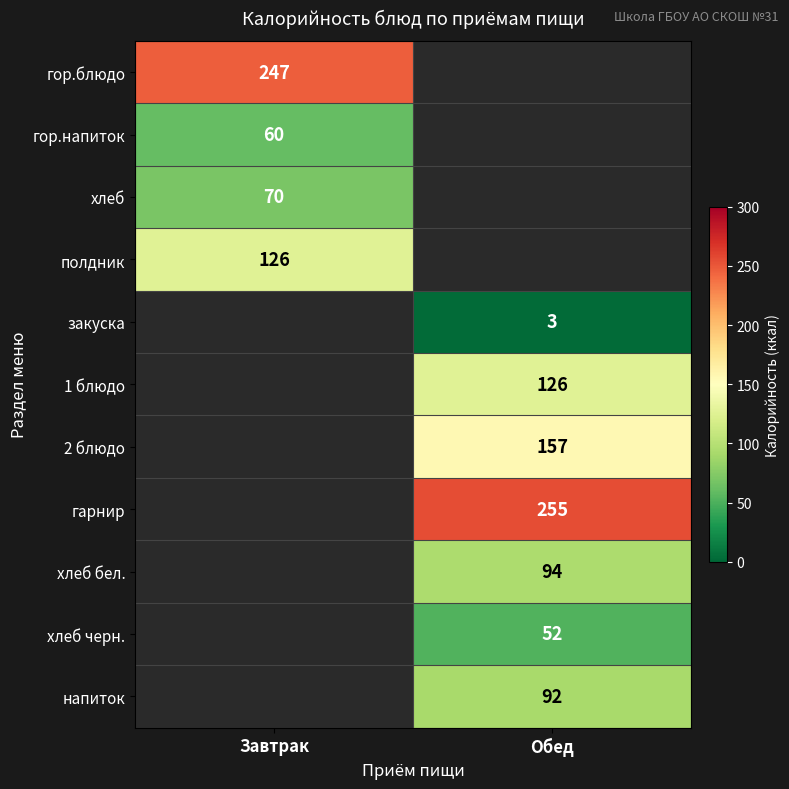

At how many categories does at least one series exceed 90?

2